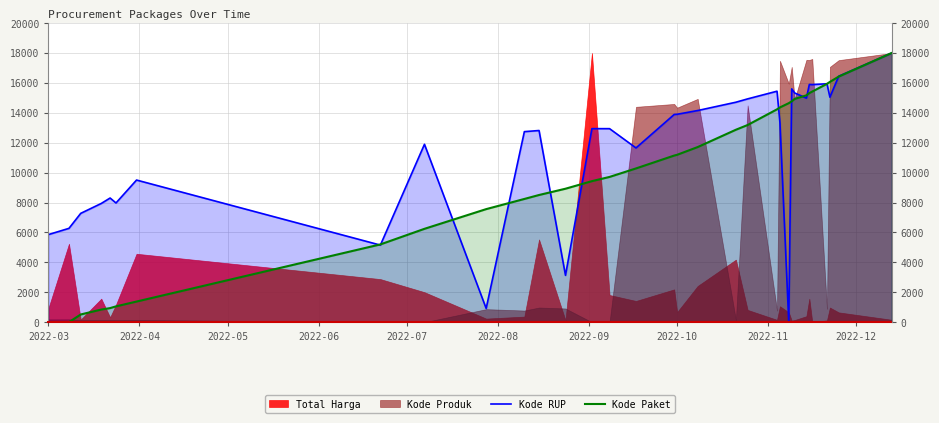

Which series ends up on top after the final intersection of Kode Paket and Kode RUP?

Kode RUP